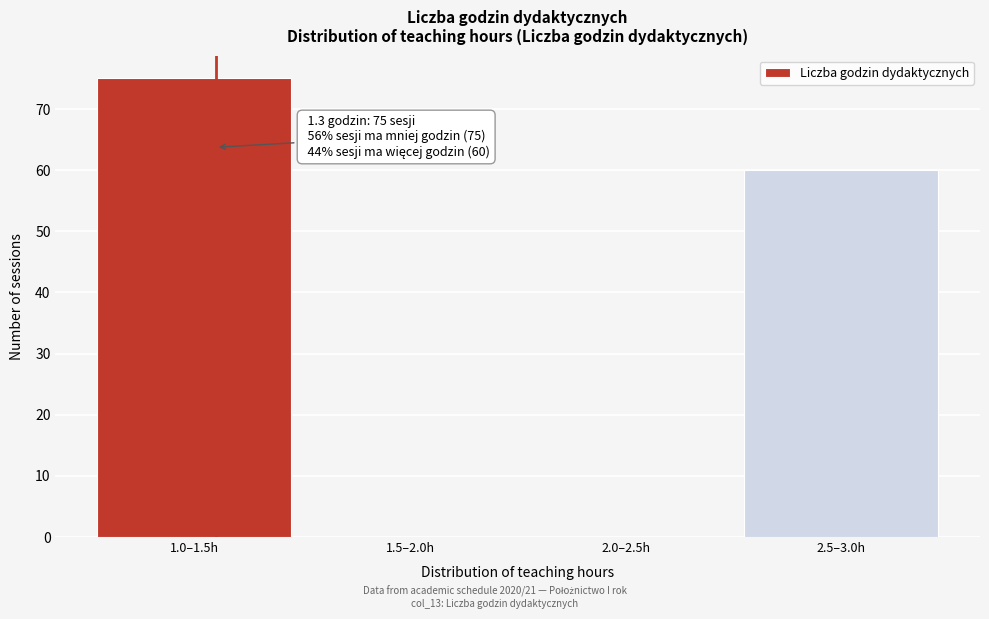

Reading left to right, list all the values displayed in this chart.

1.0–1.5h=75	1.5–2.0h=0	2.0–2.5h=0	2.5–3.0h=60